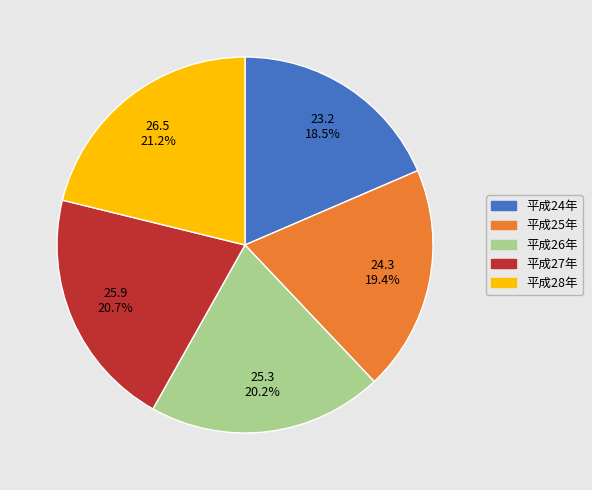

Is the sum of 平成25年 and 平成27年 greater than half?

No